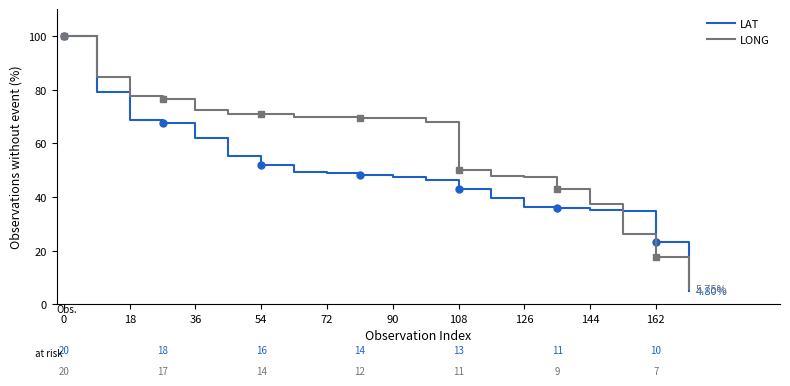

Reading left to right, what are all the values shown in this chart?

LAT: 100.0	79.2	68.5	67.7	61.9	55.1	51.7	49.4	49.0	48.3	47.5	46.5	42.9	39.4	36.2	35.7	35.2	34.9	23.2	4.8
LONG: 100.0	84.8	77.5	76.5	72.3	71.0	70.9	69.9	69.8	69.4	69.3	68.0	50.1	47.9	47.4	42.9	37.2	26.1	17.5	5.8